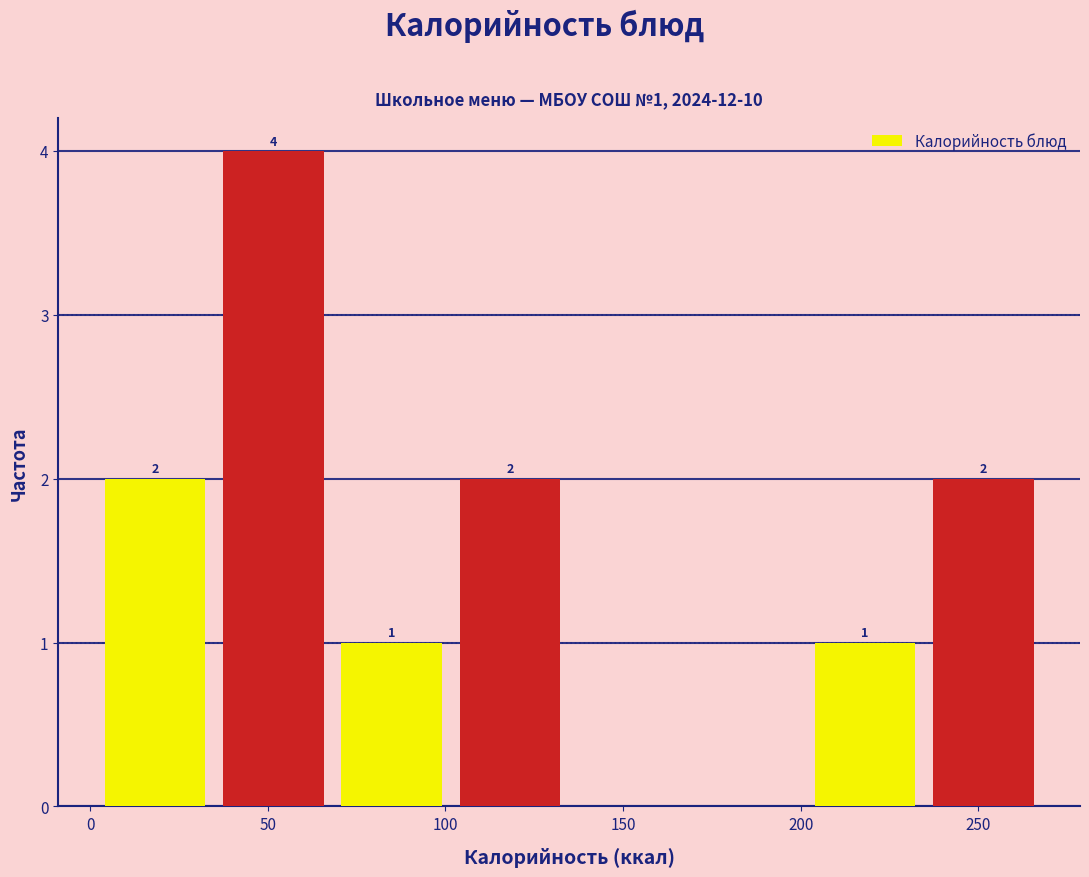

Over which range of the x-axis is the bar tallest?

35 to 70